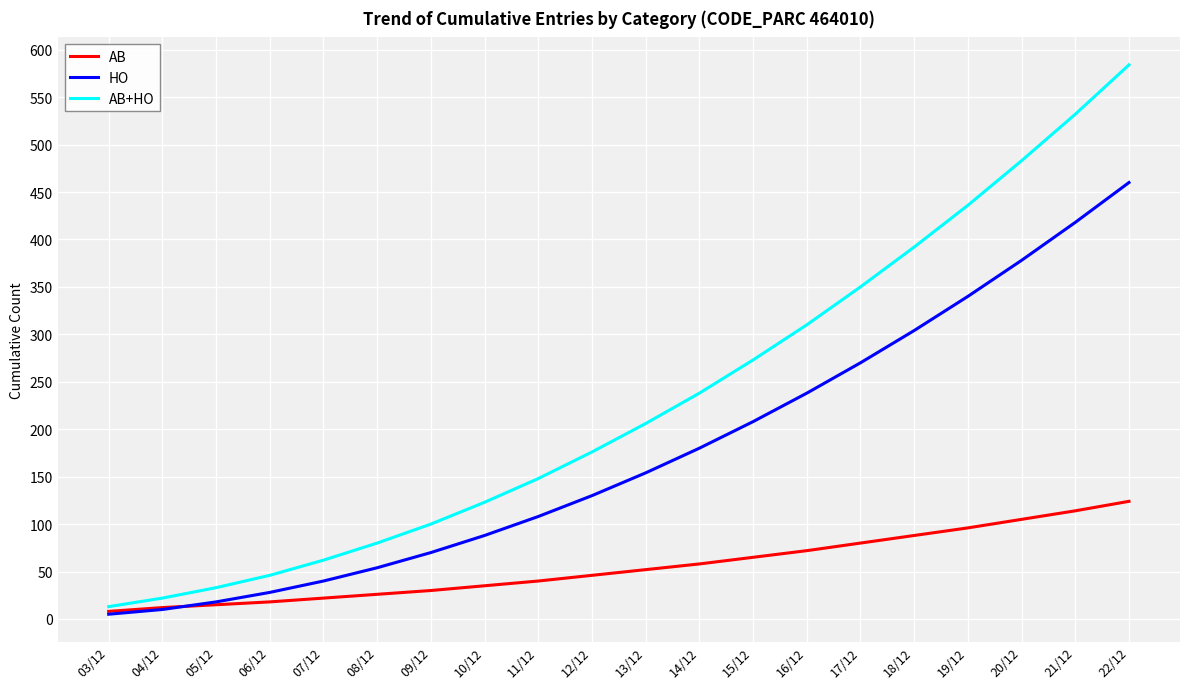

What is the greatest value displayed?

584